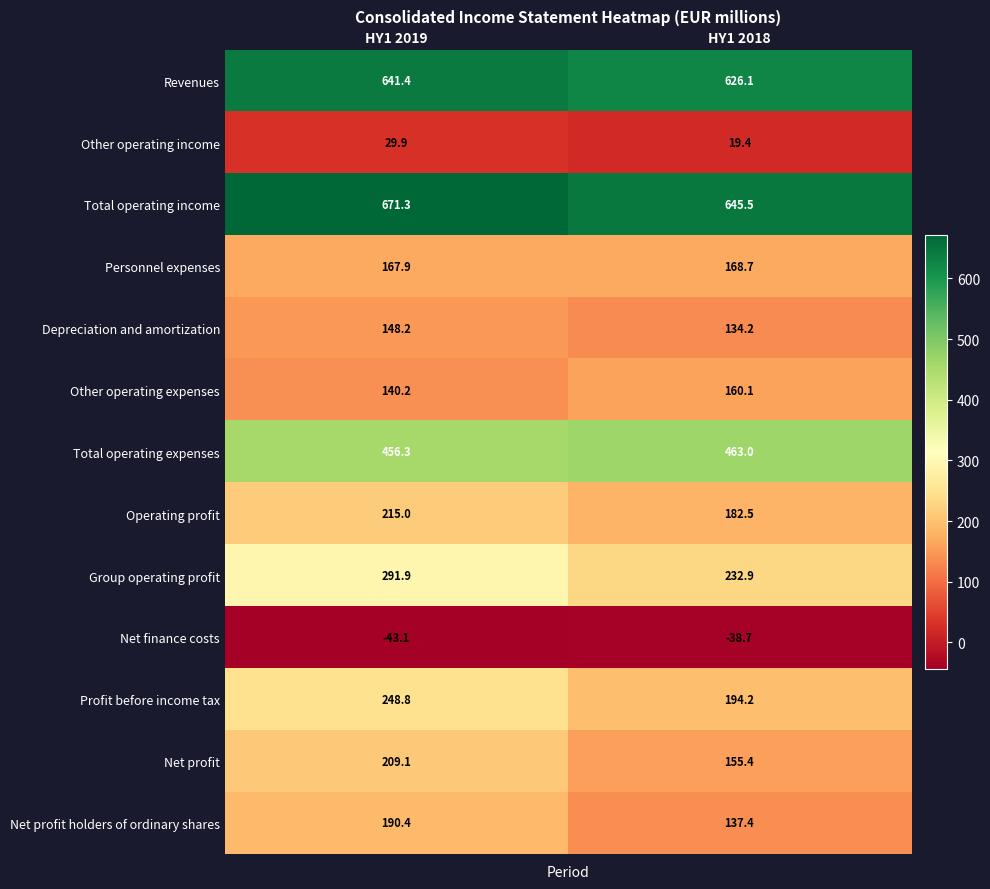

Reading left to right, extract all data points from this chart.

Revenues: 641.4	626.1
Other operating income: 29.9	19.4
Total operating income: 671.3	645.5
Personnel expenses: 167.9	168.7
Depreciation and amortization: 148.2	134.2
Other operating expenses: 140.2	160.1
Total operating expenses: 456.3	463.0
Operating profit: 215.0	182.5
Group operating profit: 291.9	232.9
Net finance costs: -43.1	-38.7
Profit before income tax: 248.8	194.2
Net profit: 209.1	155.4
Net profit holders of ordinary shares: 190.4	137.4